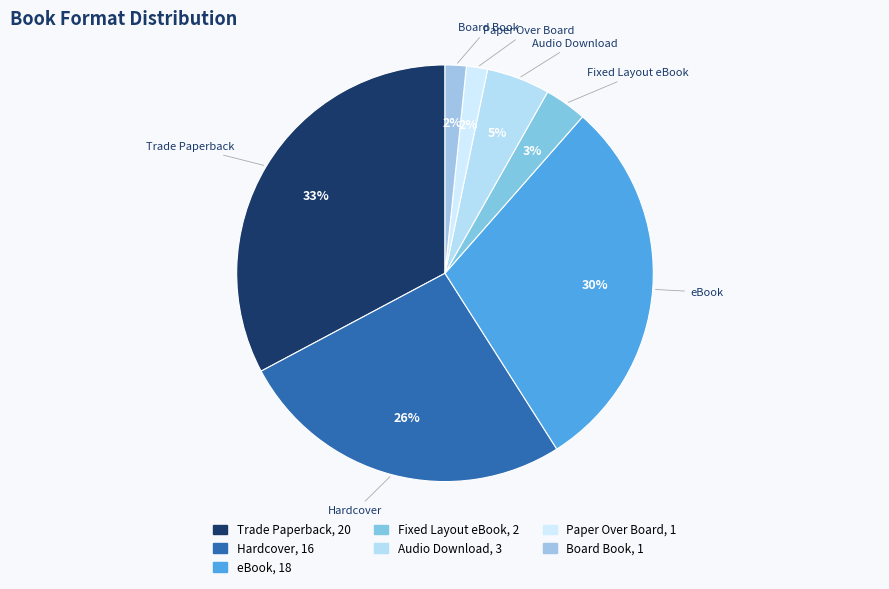

How many slices are in this pie chart?

7